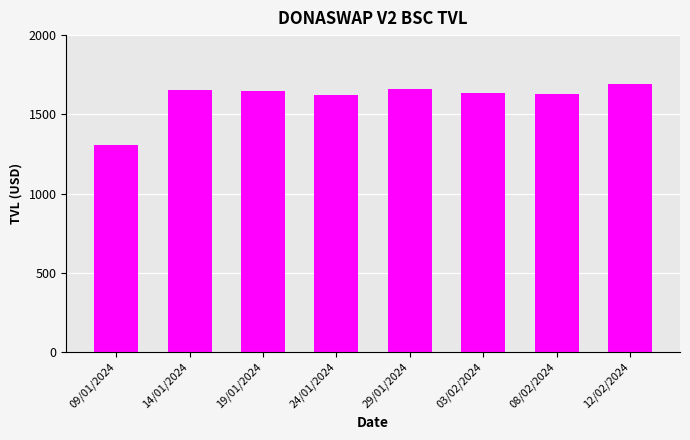

What is the ratio of the value at 08/02/2024 to the value at 12/02/2024?

1.0